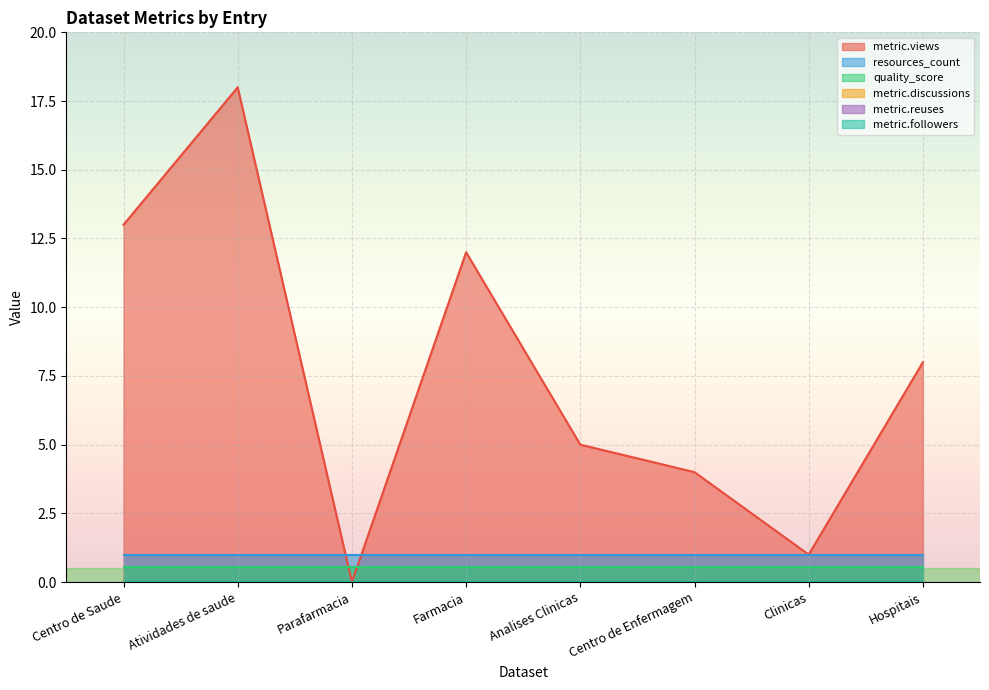

What is the total value across all series at Centro de Saude?

14.6